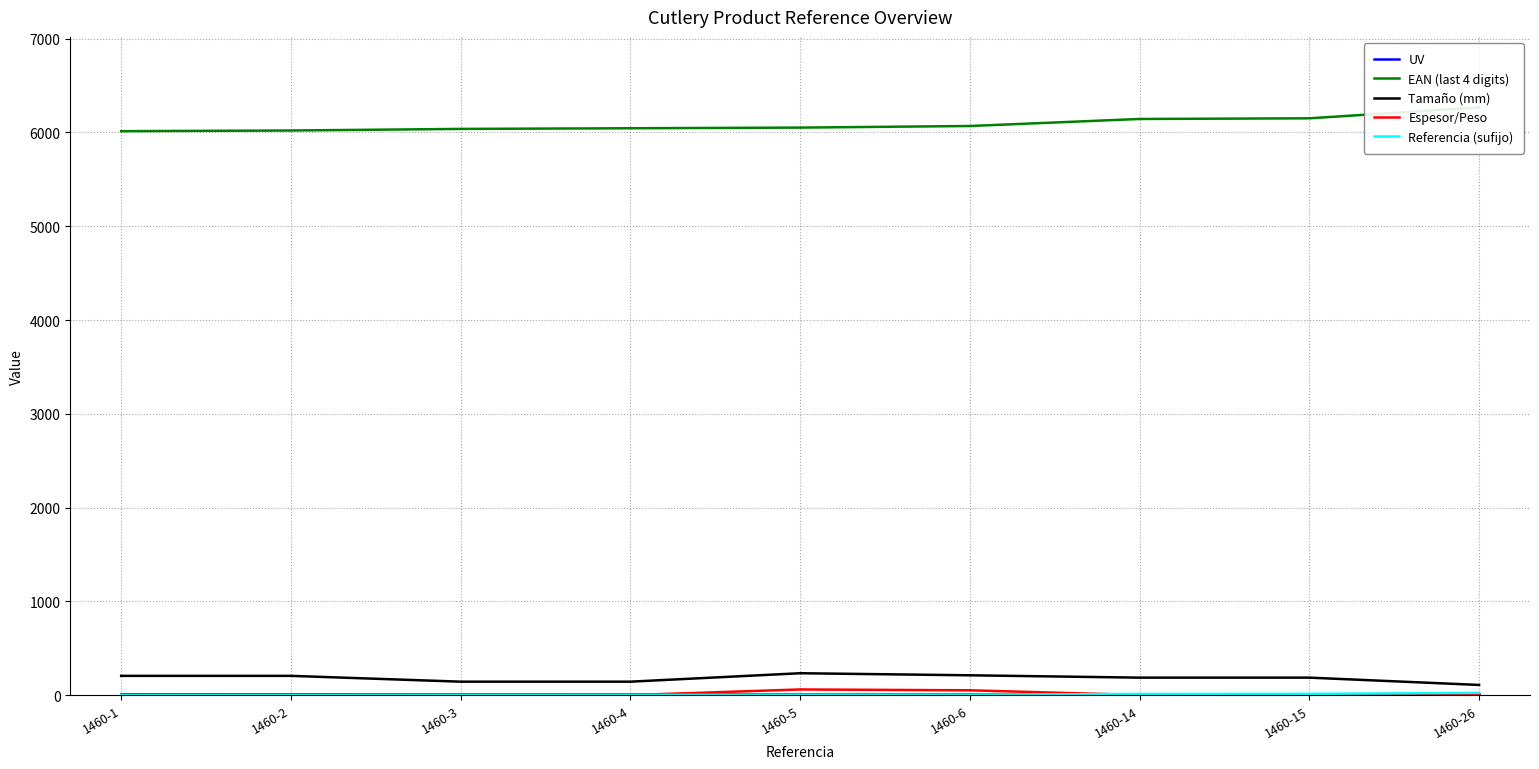

List the series in order of their peak value, lowest first.

UV, Referencia (sufijo), Espesor/Peso, Tamaño (mm), EAN (last 4 digits)